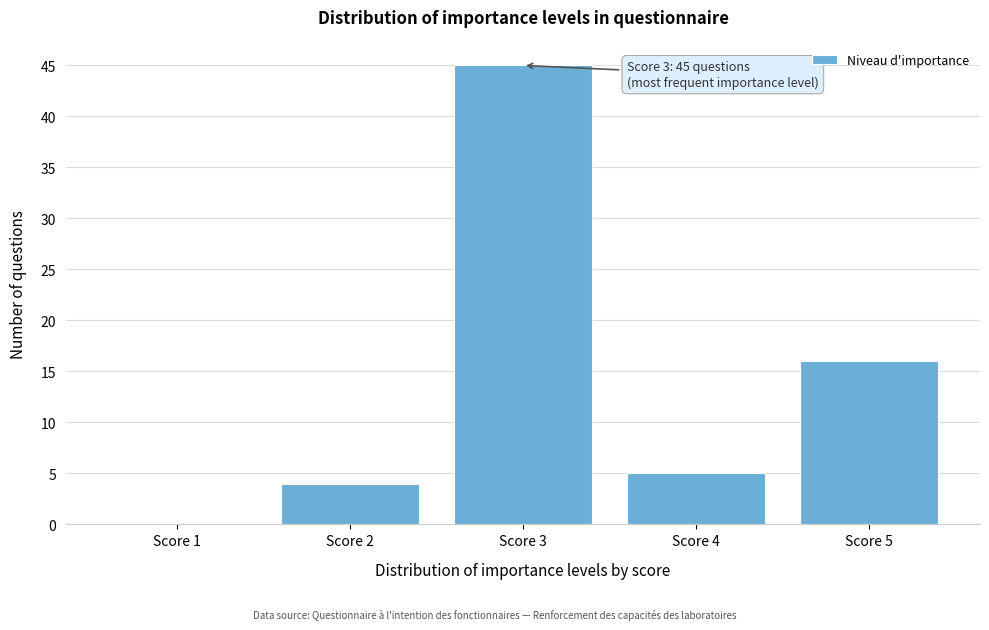

Reading right to left, list all the values displayed in this chart.

Score 5=16	Score 4=5	Score 3=45	Score 2=4	Score 1=0